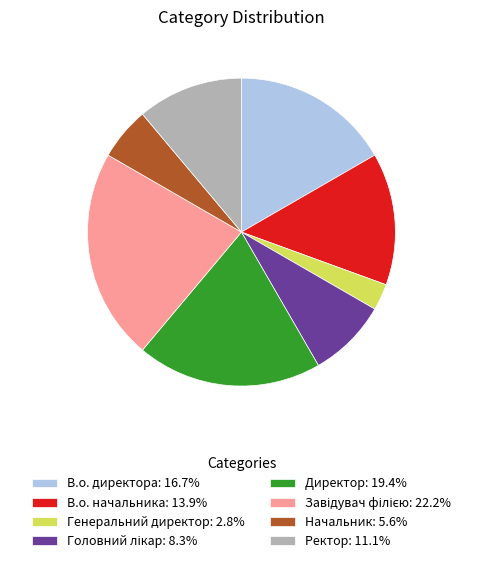

What is the ratio of the value at Директор: 19.4% to the value at В.о. начальника: 13.9%?

1.4